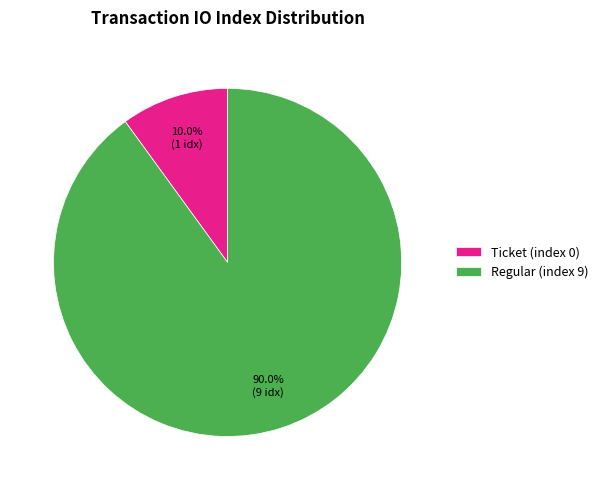

Rank the categories by value from lowest to highest.

Ticket (index 0), Regular (index 9)